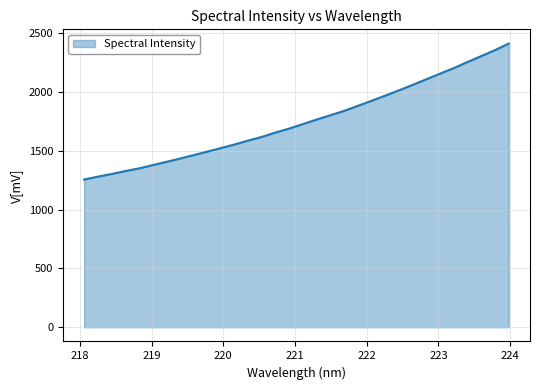

What is the average value?

1752.2